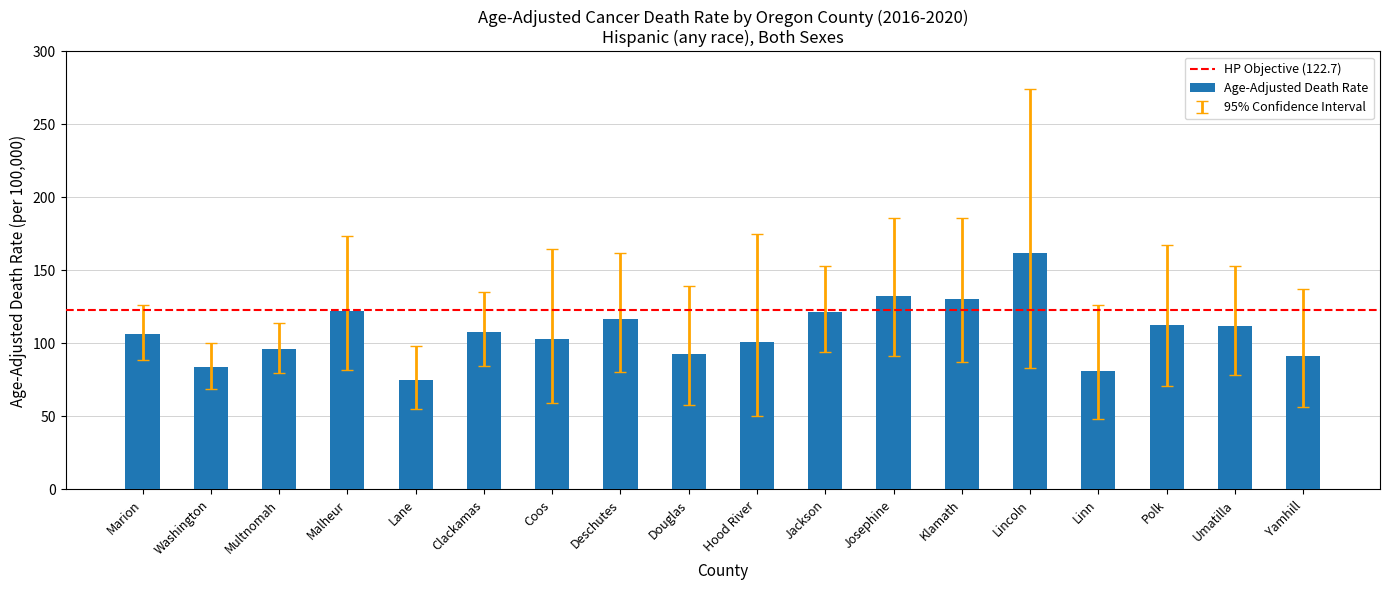

What position from the right is Multnomah?

16